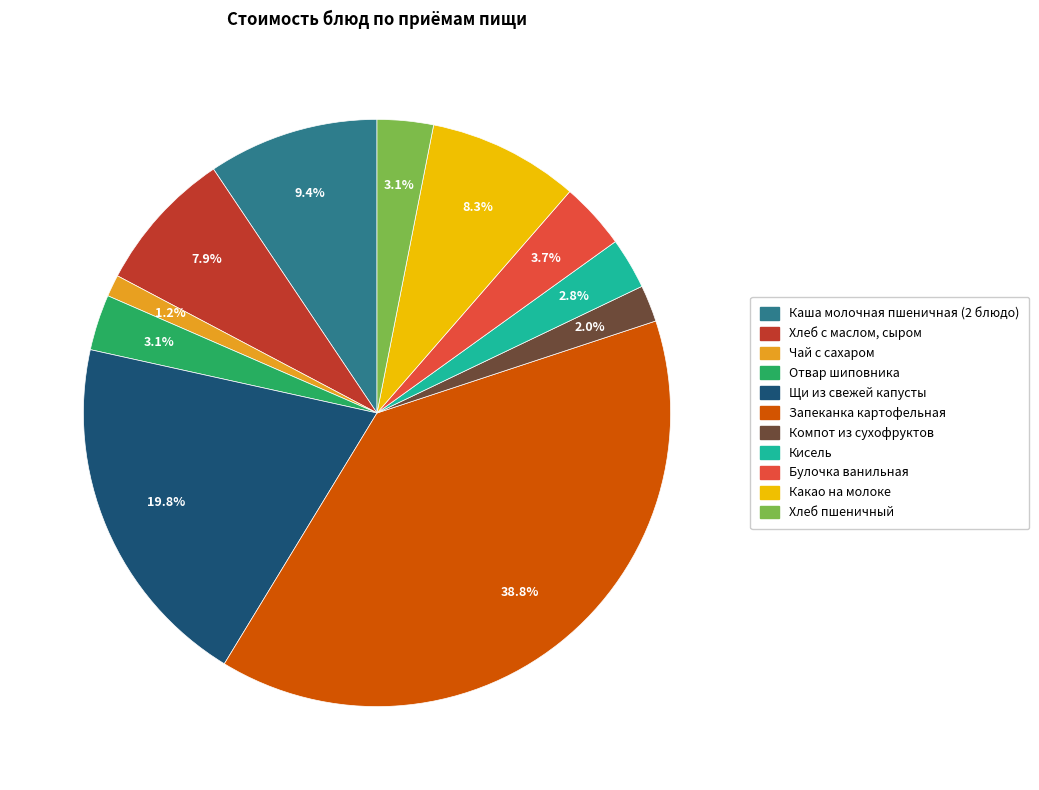

Which has a higher value, Каша молочная пшеничная (2 блюдо) or Отвар шиповника?

Каша молочная пшеничная (2 блюдо)